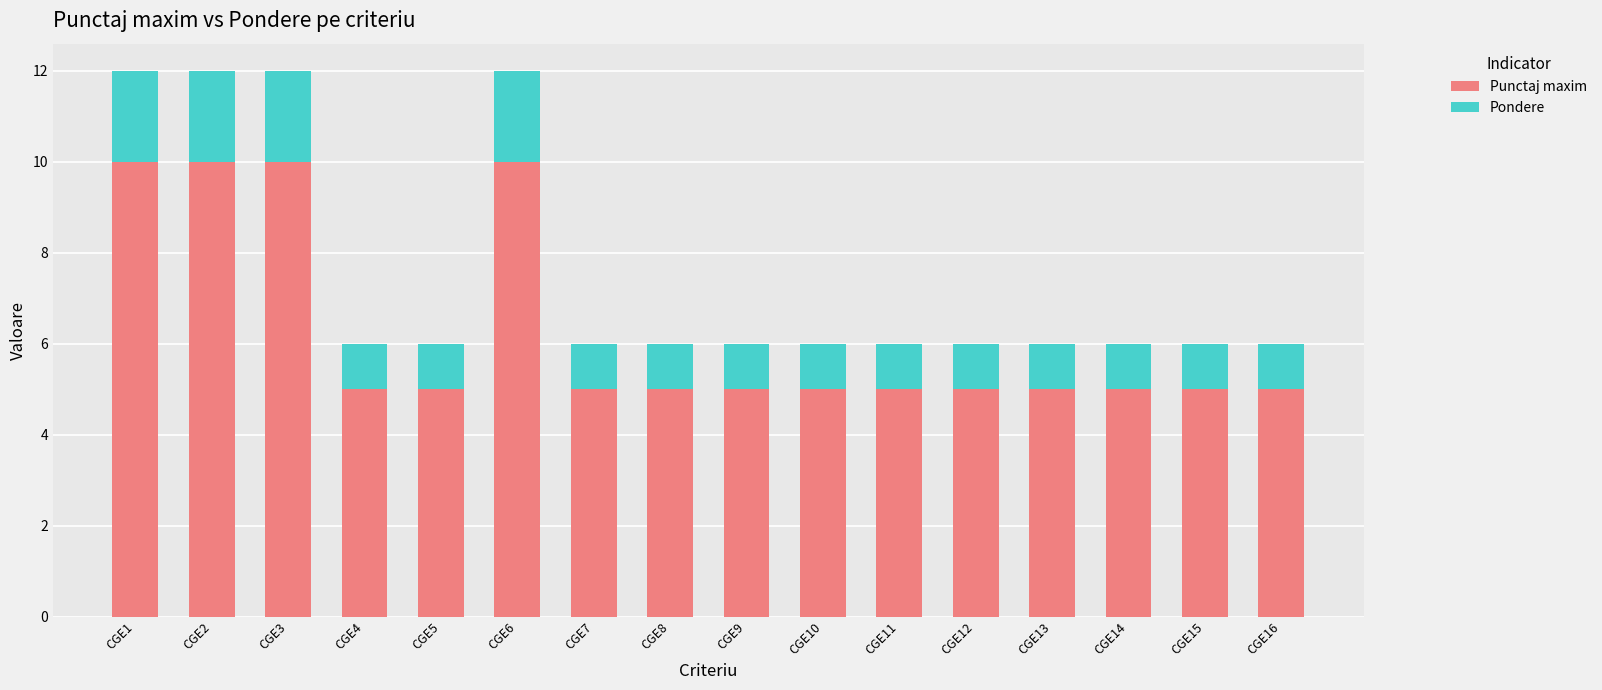

The value of Punctaj maxim at CGE8 is 5. True or false?

True